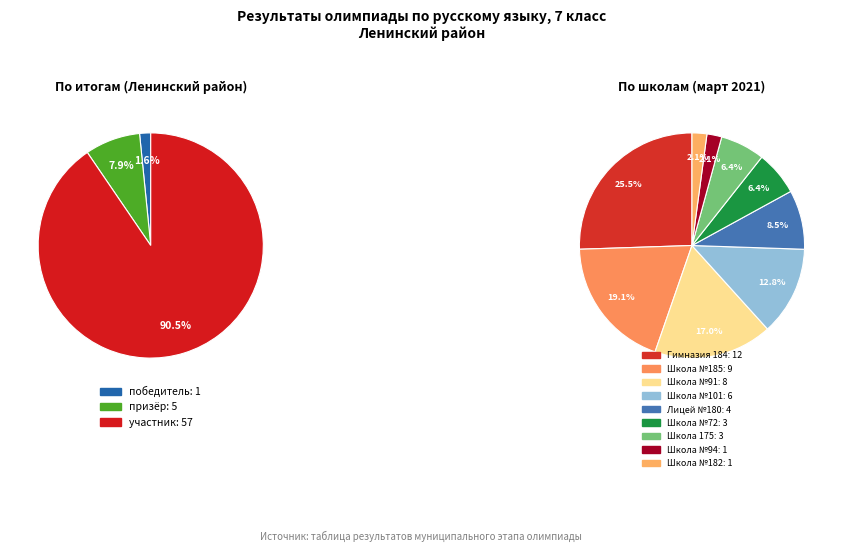

What is the largest slice in the pie chart?

участник